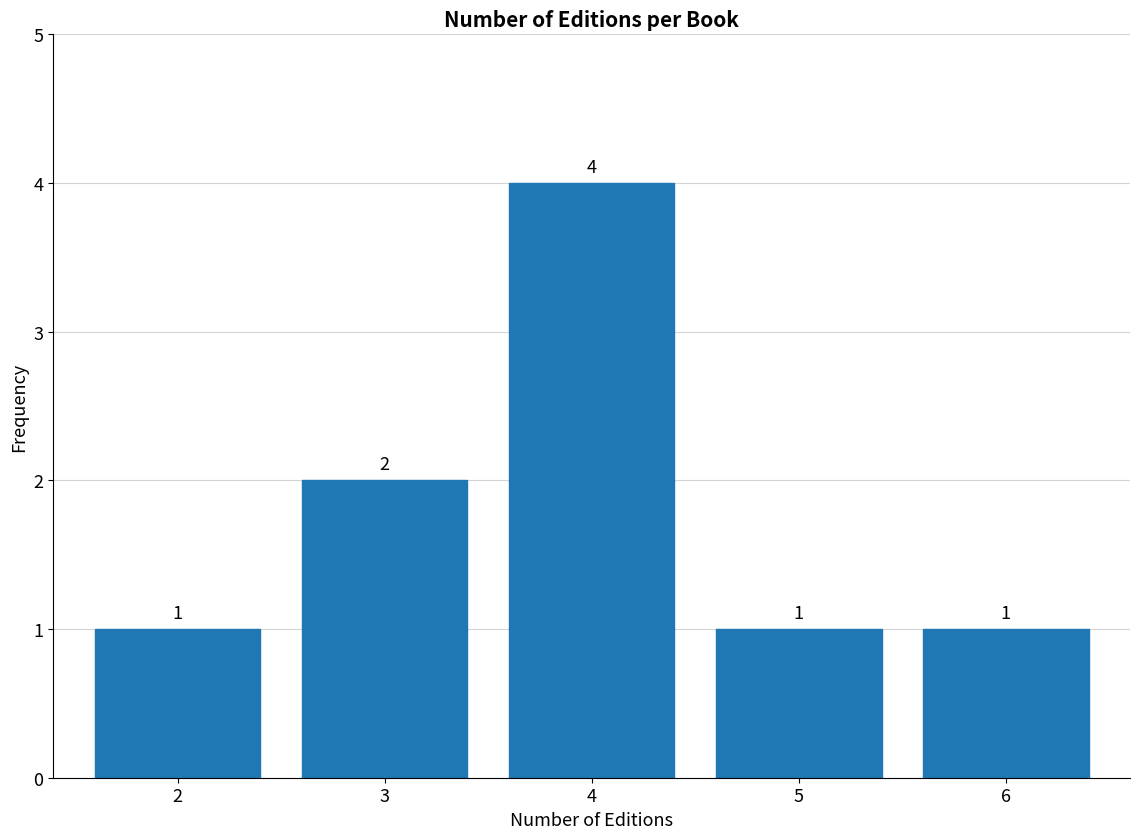

Reading left to right, list all the values displayed in this chart.

2=1	3=2	4=4	5=1	6=1